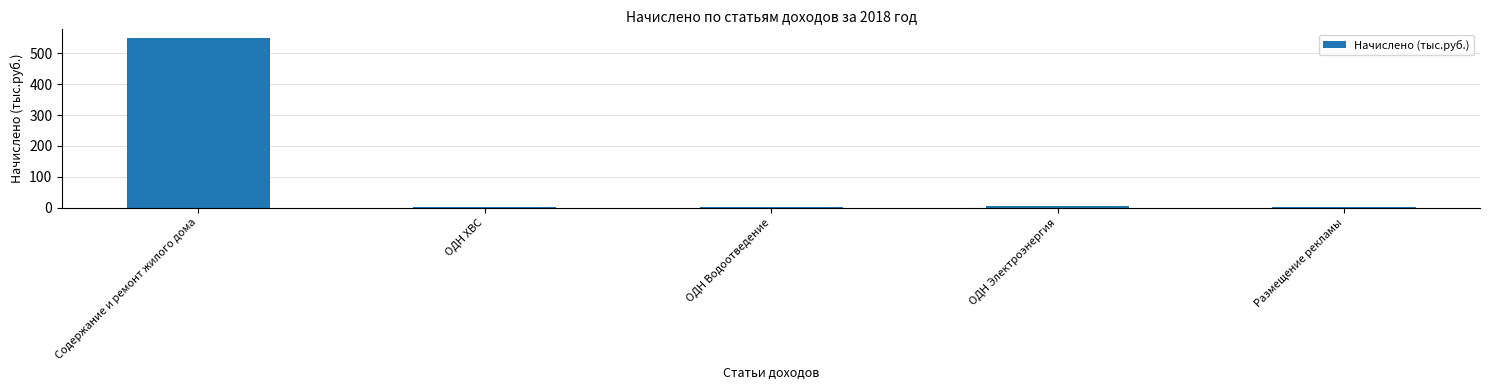

Which has a higher value, Содержание и ремонт жилого дома or Размещение рекламы?

Содержание и ремонт жилого дома